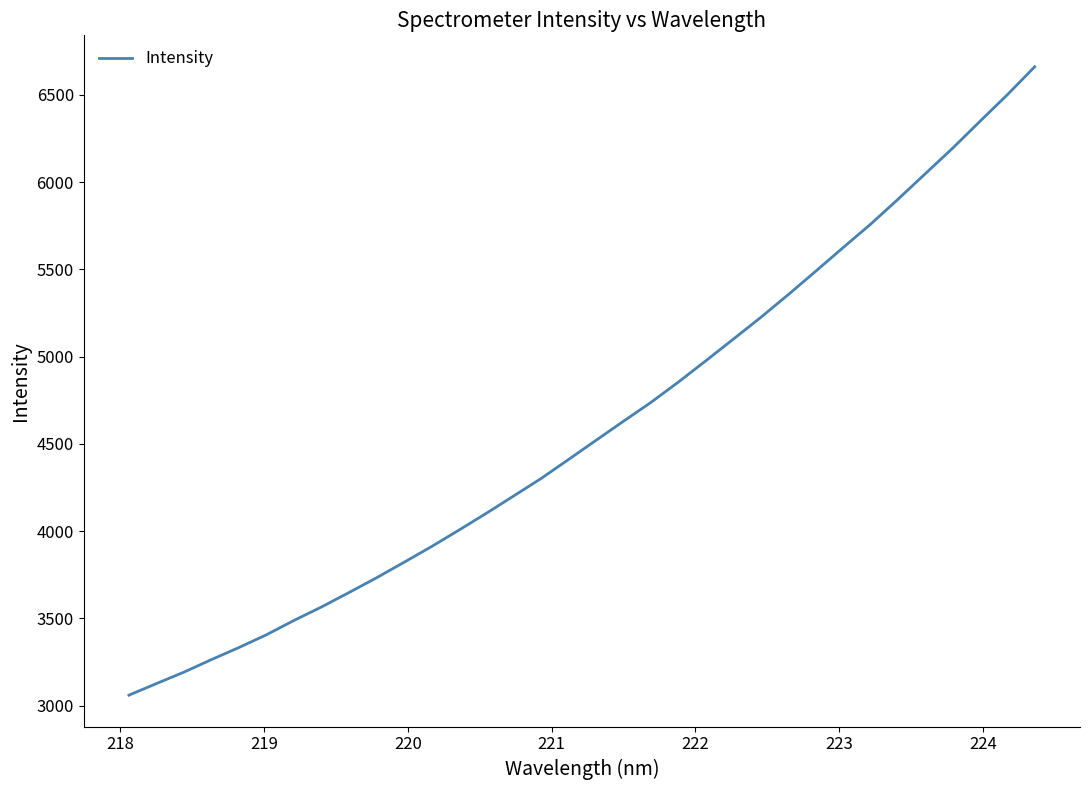

What is the minimum value shown in the chart?

3059.8